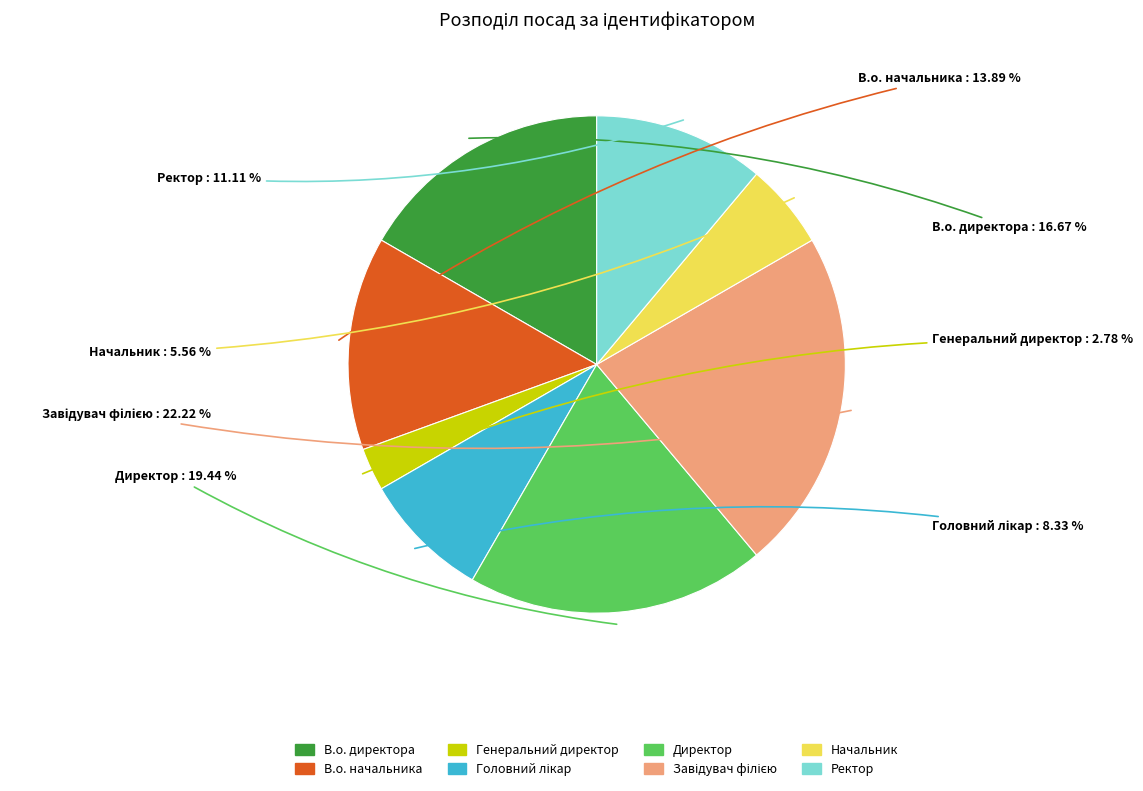

Combined, what portion of the pie is В.о. директора and Директор?

36.1%